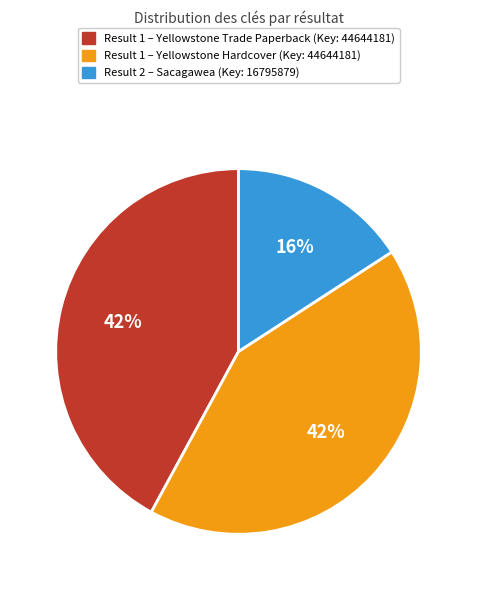

How many segments does this pie chart have?

3